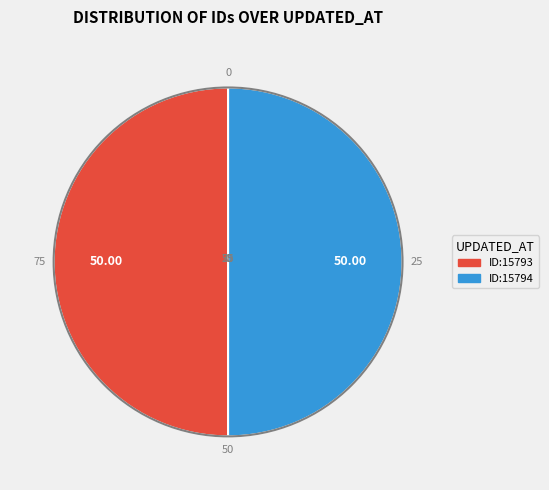

How many slices are in this pie chart?

2